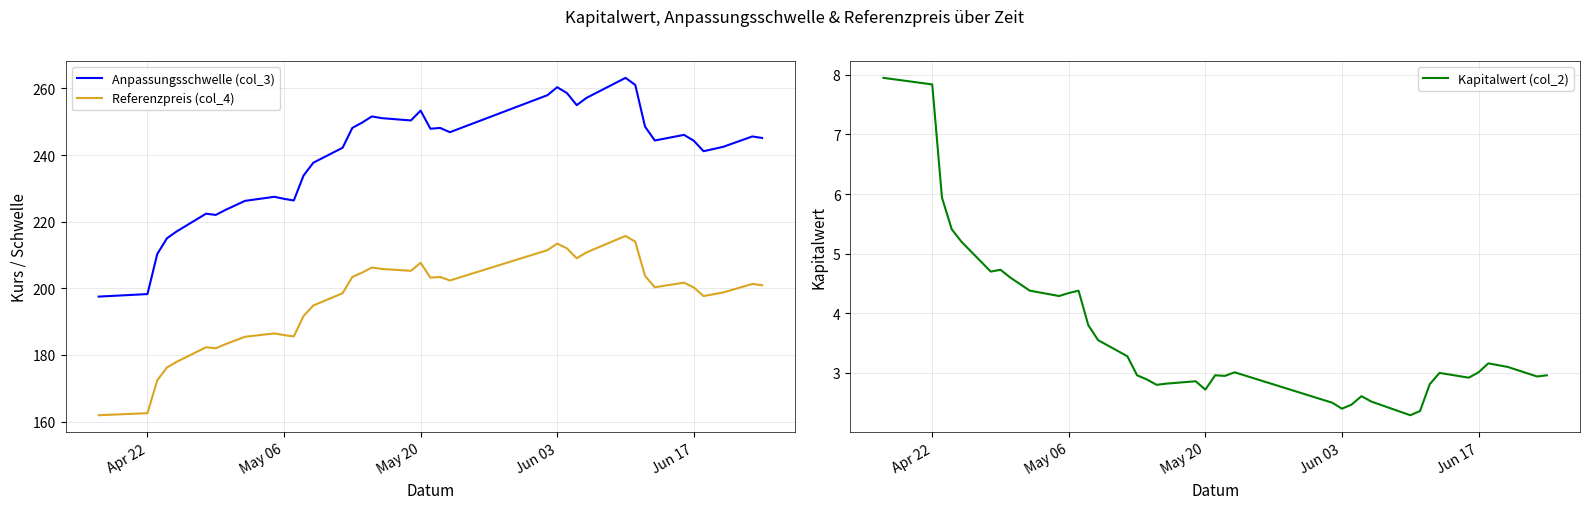

What is the highest value of the Anpassungsschwelle (col_3) series?

263.2